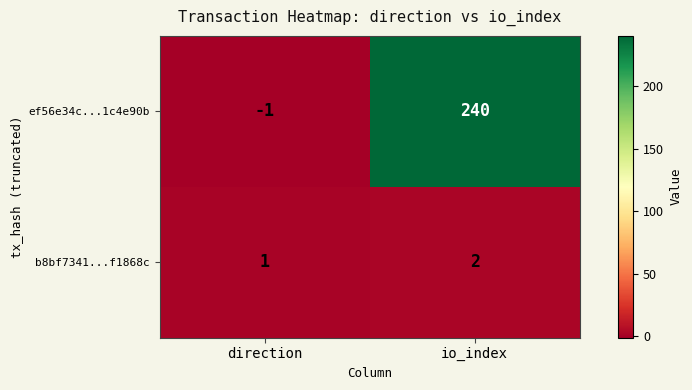

What is the average value of the ef56e34c...1c4e90b series?

120